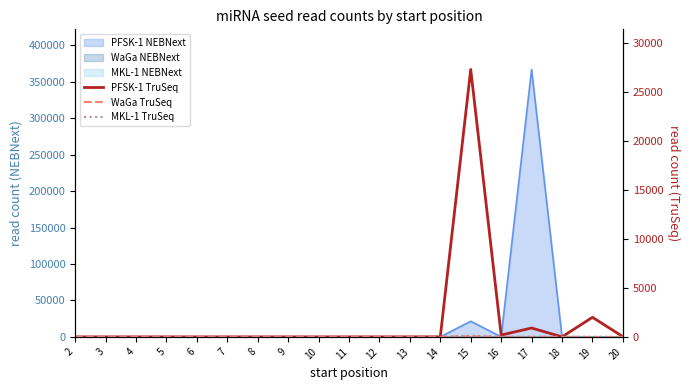

At how many categories does at least one series exceed 22488?

1